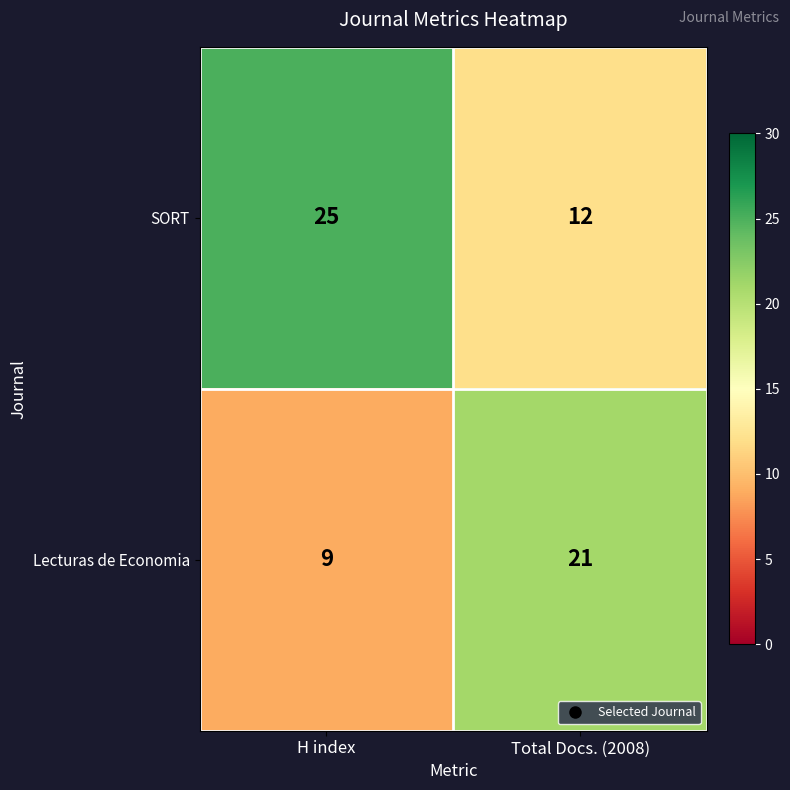

Reading left to right, extract all data points from this chart.

SORT: 25	12
Lecturas de Economia: 9	21